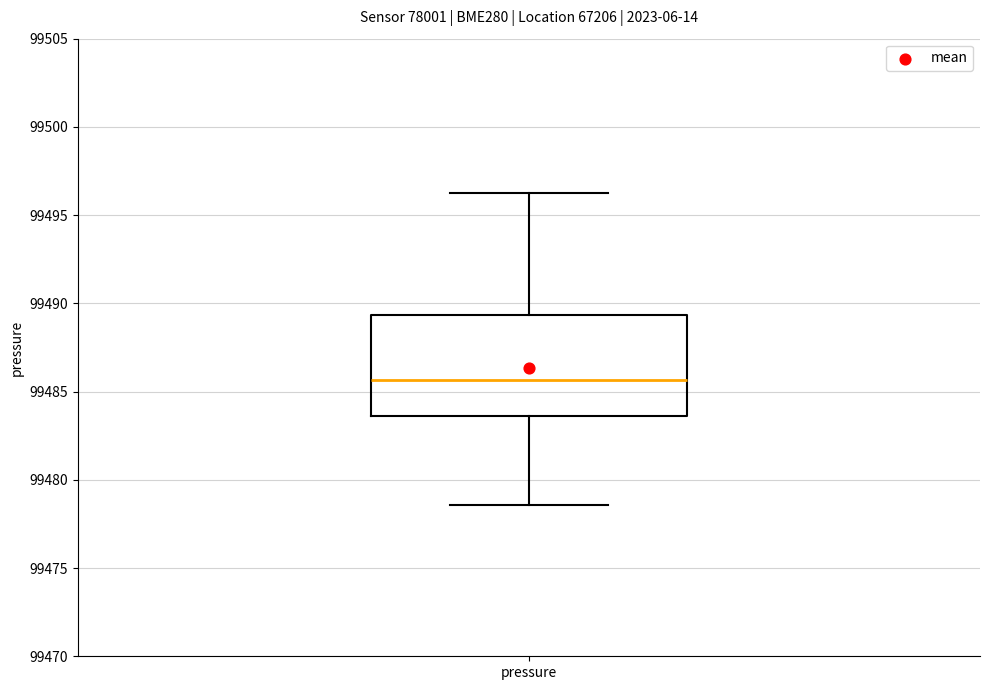

Read this box plot against the y-axis: the position of the median line, the range covered by the box, and the ends of both whiskers. The values are not printed on the chart, so give them approximately, as read against the axis.

median 99485.5, box 99483.5 to 99489.5, whiskers 99478.5 to 99496.5